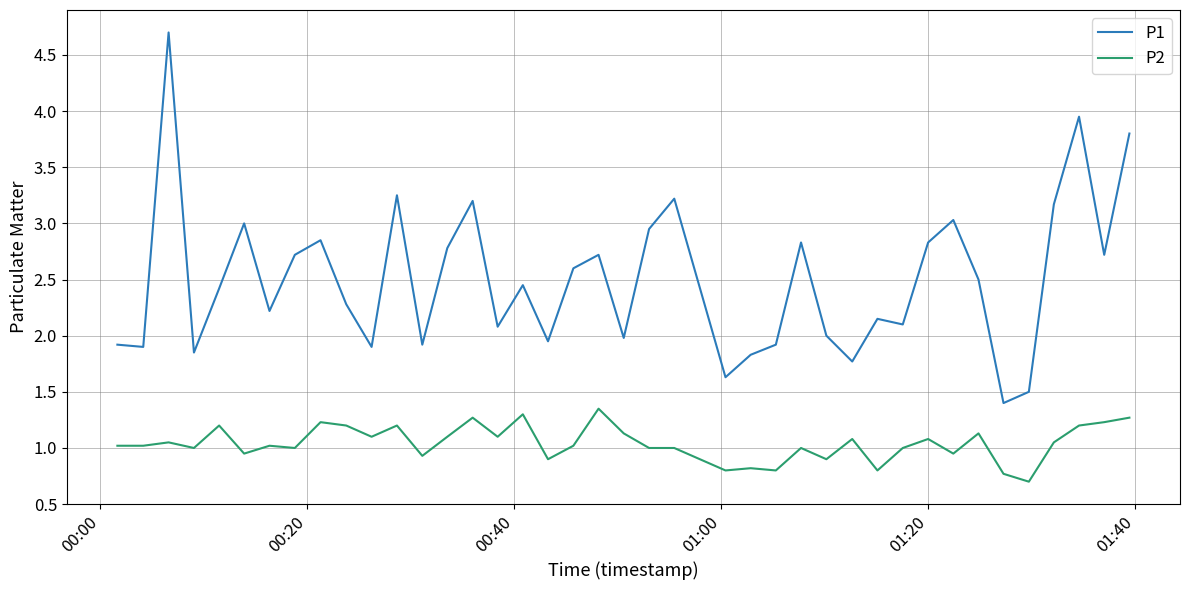

Does the chart have visible grid lines?

Yes